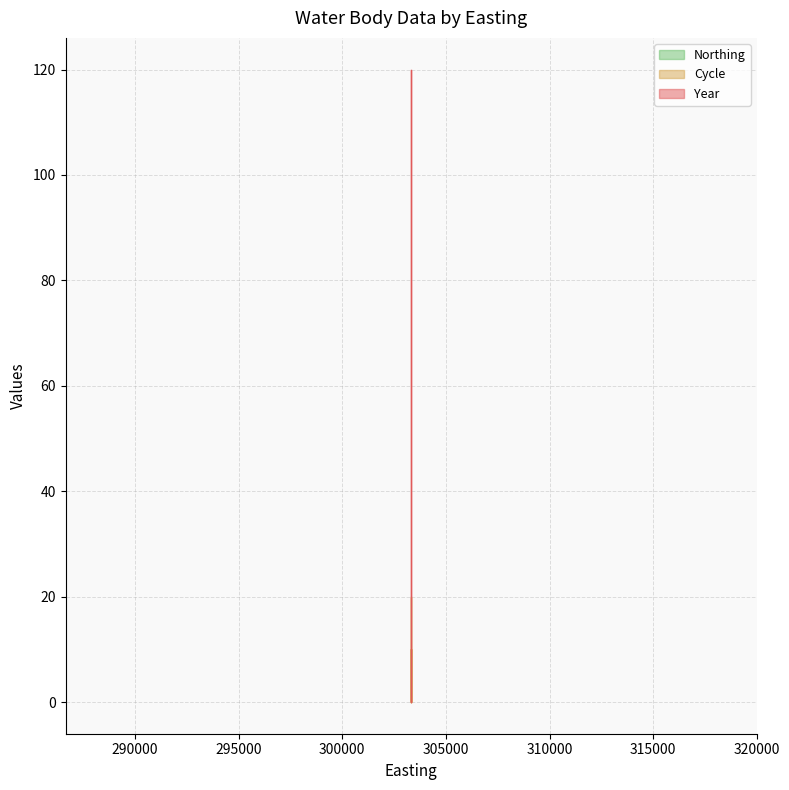

Does the chart have visible grid lines?

Yes